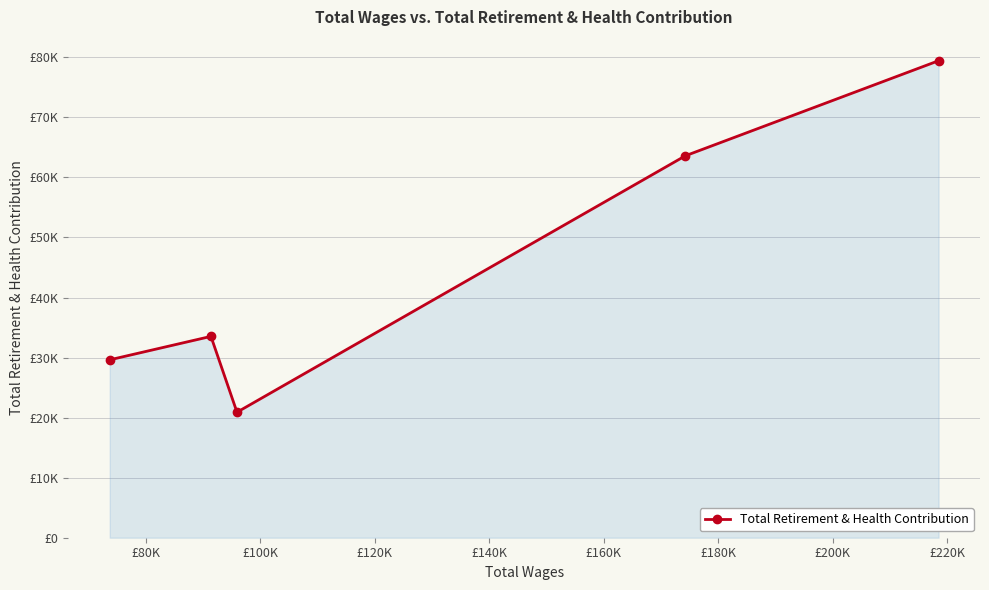

How many interior local valleys (lower than both neighbors) does the data have?

1